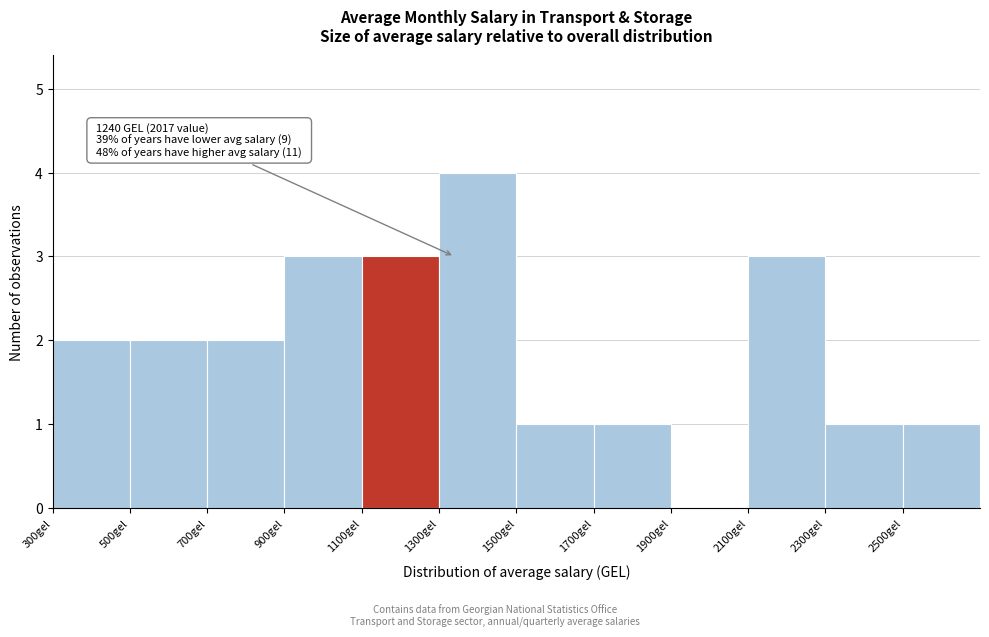

Over which range of the x-axis is the bar tallest?

1300 to 1500